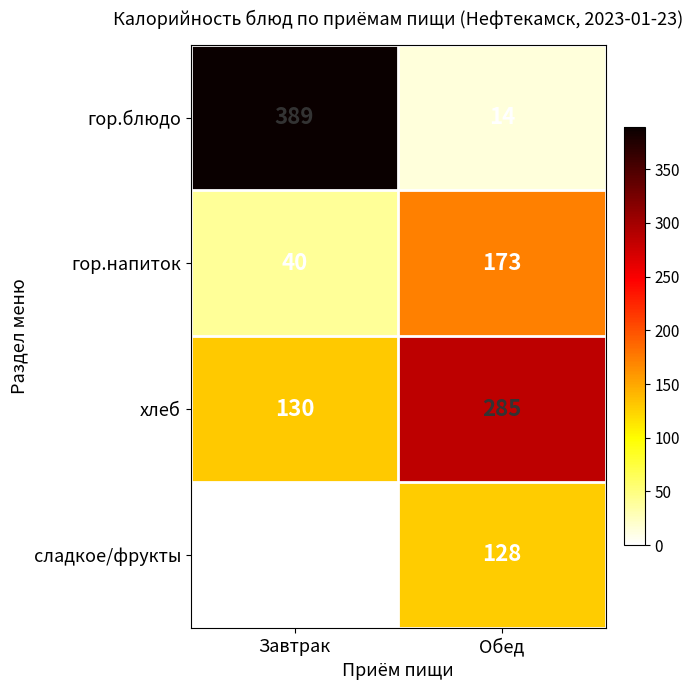

At Завтрак, list the series in order from largest to smallest.

гор.блюдо, хлеб, гор.напиток, сладкое/фрукты